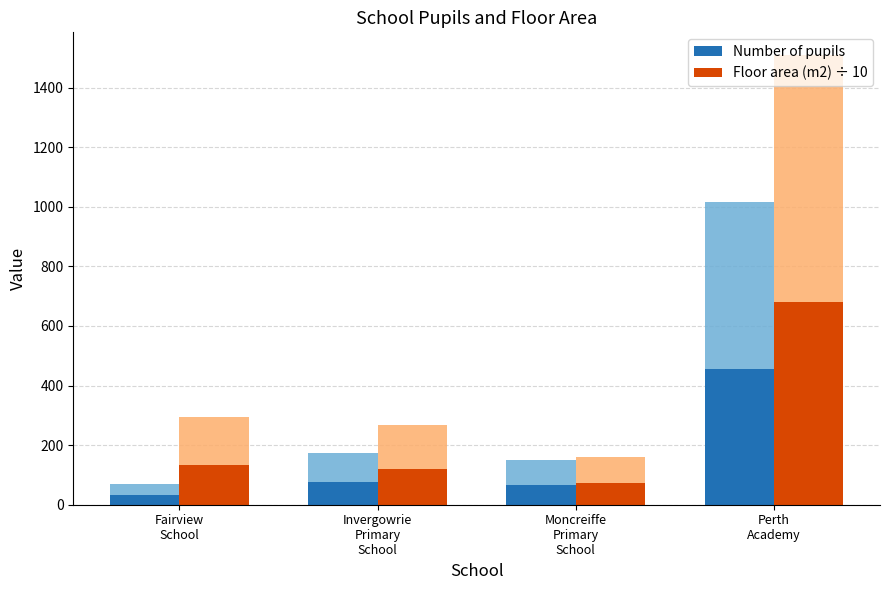

Rank the series by their maximum value, from lowest to highest.

Number of pupils, Floor area (m2) ÷ 10